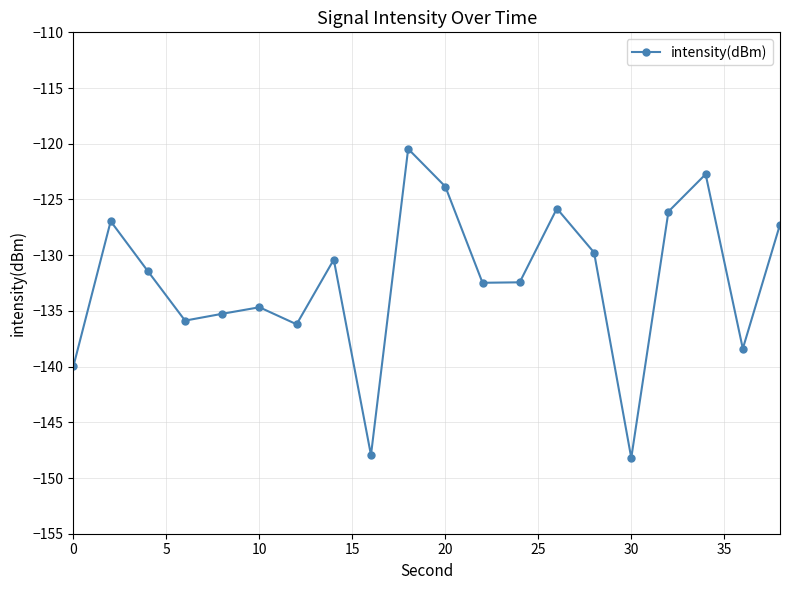

What is the difference between the maximum and minimum values?

27.7